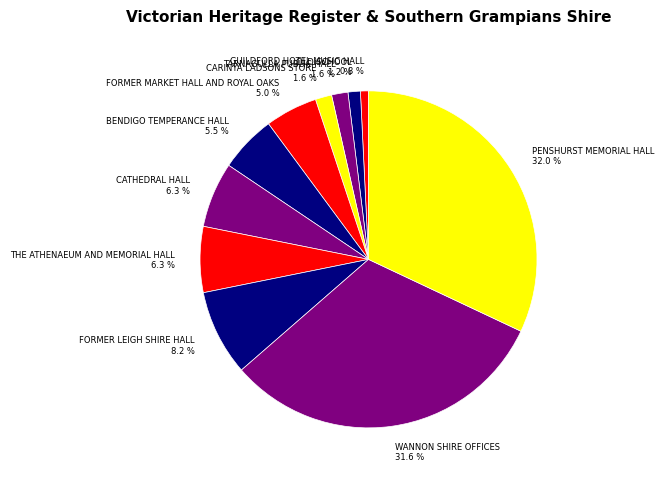

Count the number of slices in the pie.

11